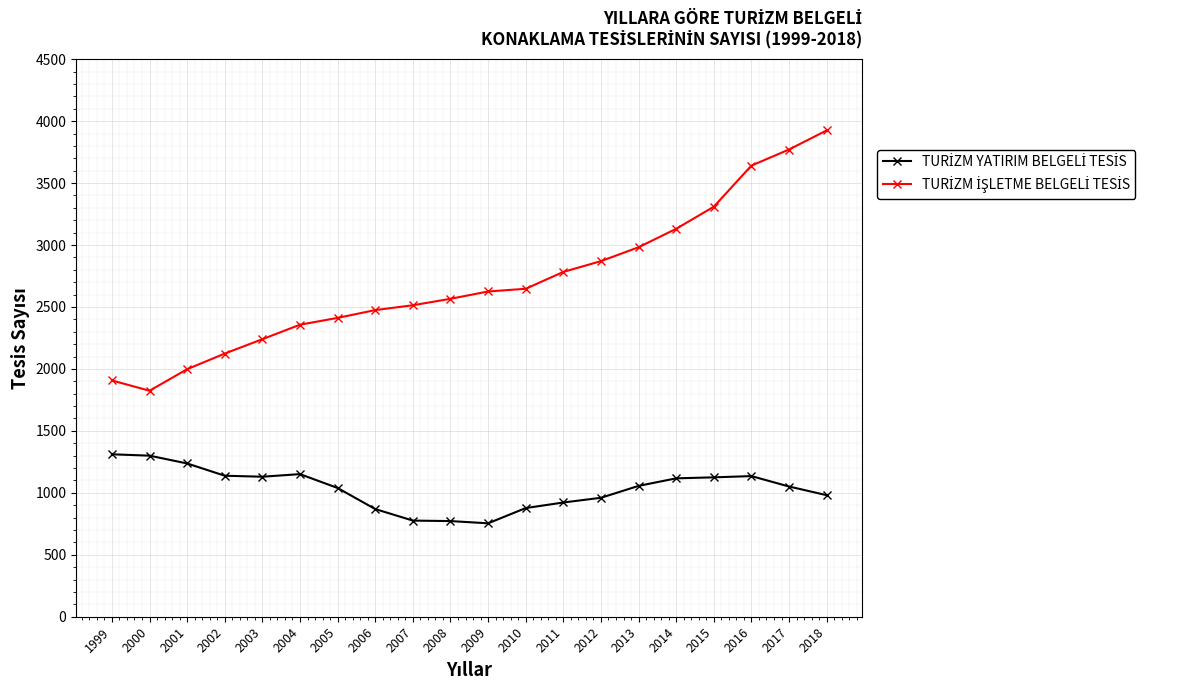

What is the smallest value displayed?

754